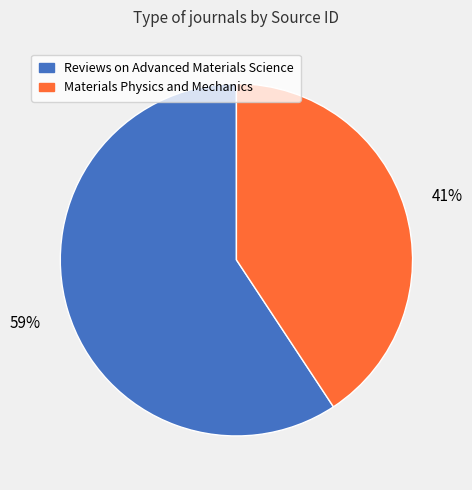

The Reviews on Advanced Materials Science slice represents 59% of the pie. True or false?

True